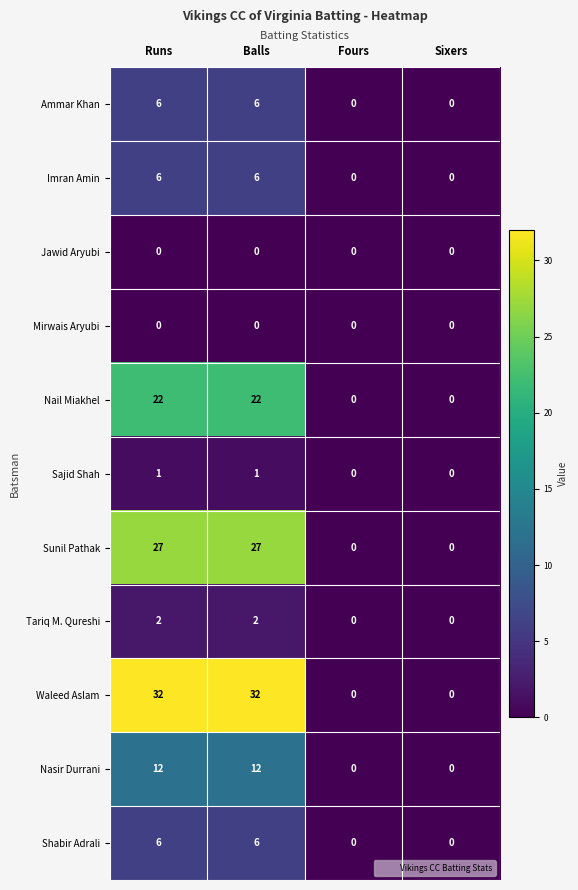

What is the difference between the maximum and second lowest values in the Nail Miakhel series?

22